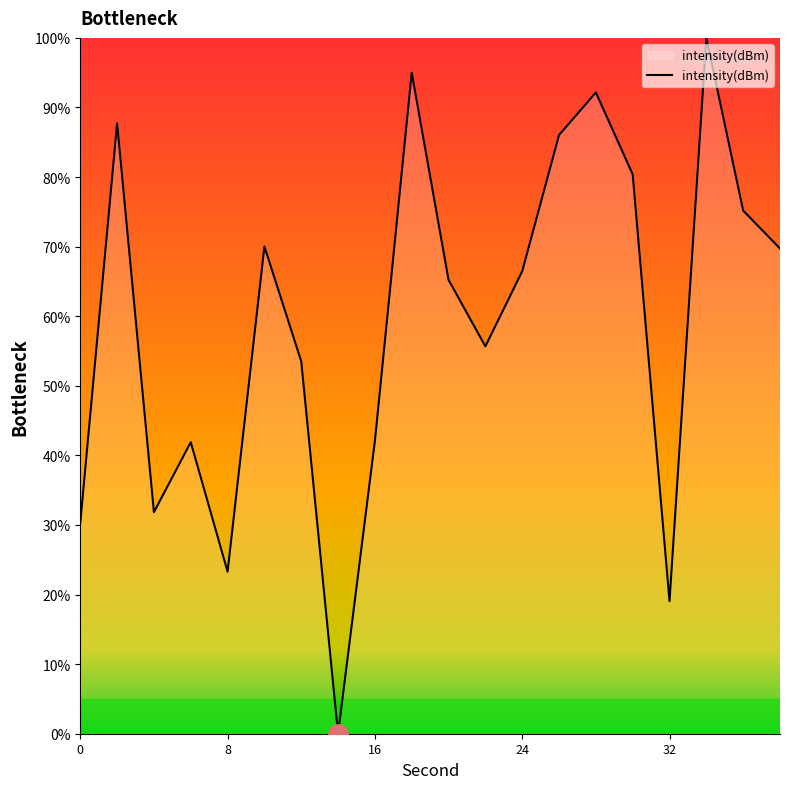

What is the maximum value shown in the chart?

100.0